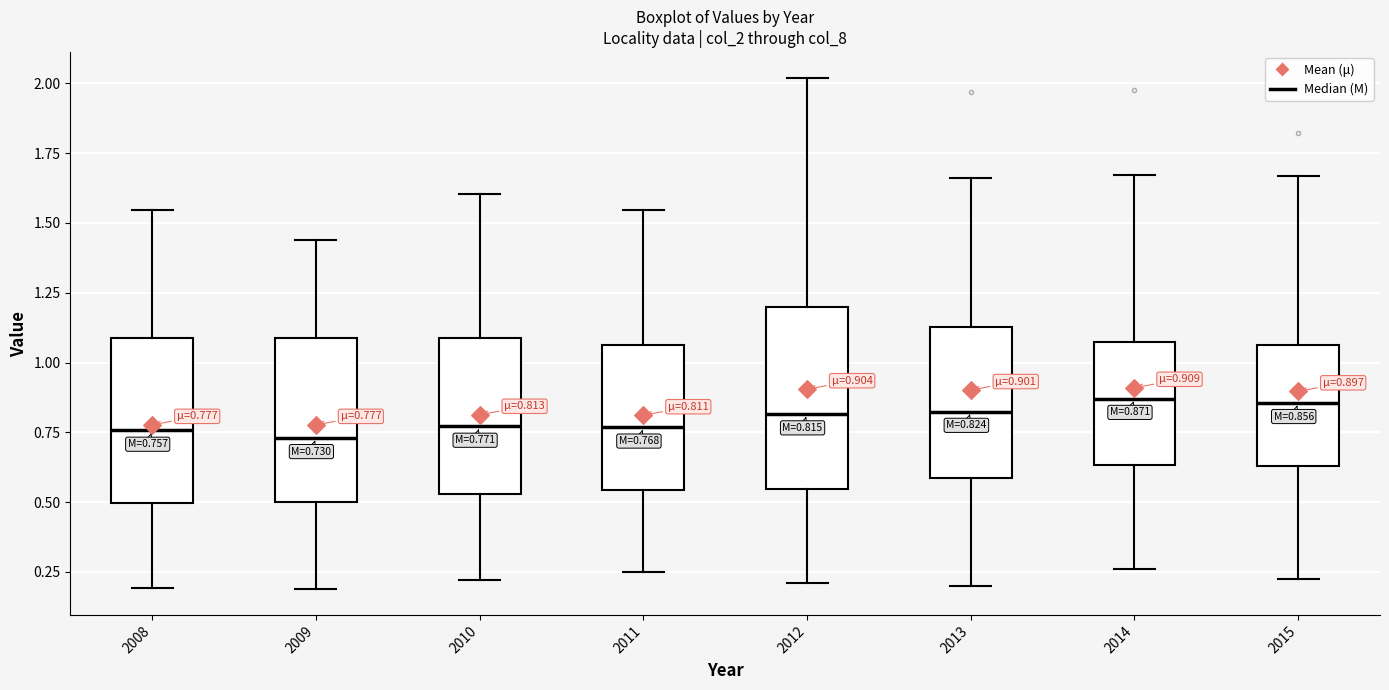

Which box is the tallest, from its lower edge to its upper edge?

2012